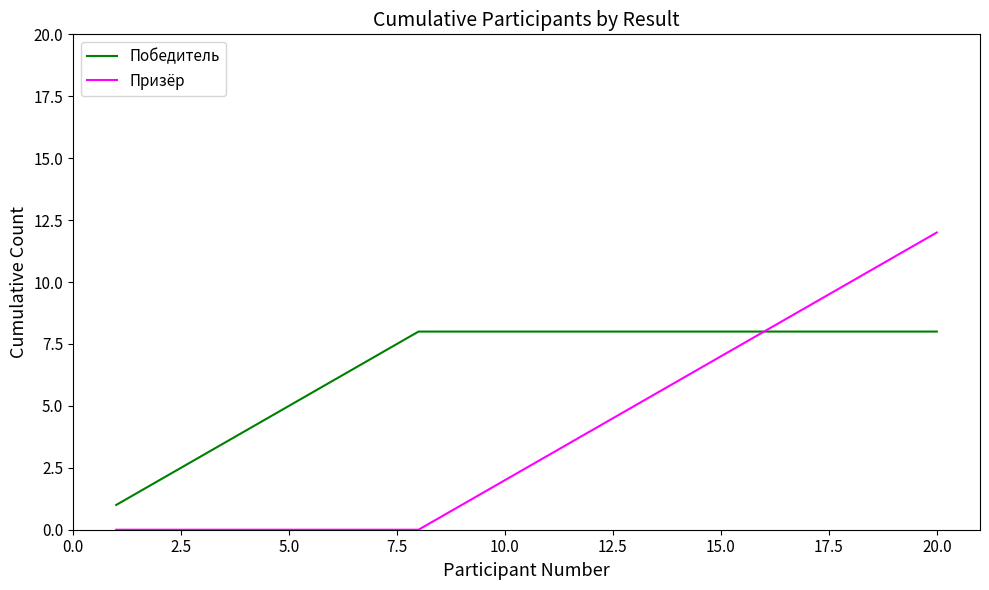

Which series has the largest total across all categories?

Победитель